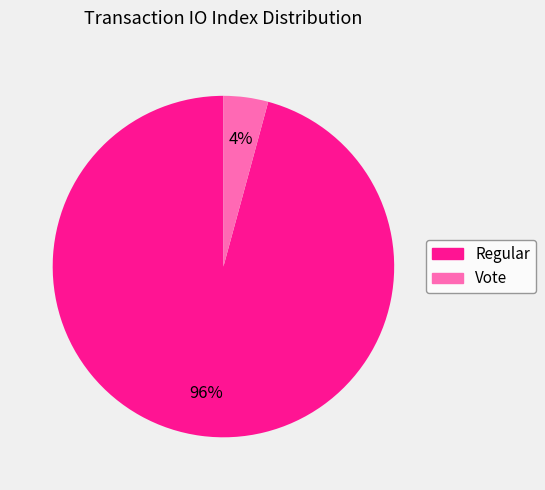

Does any single category account for the majority?

Yes